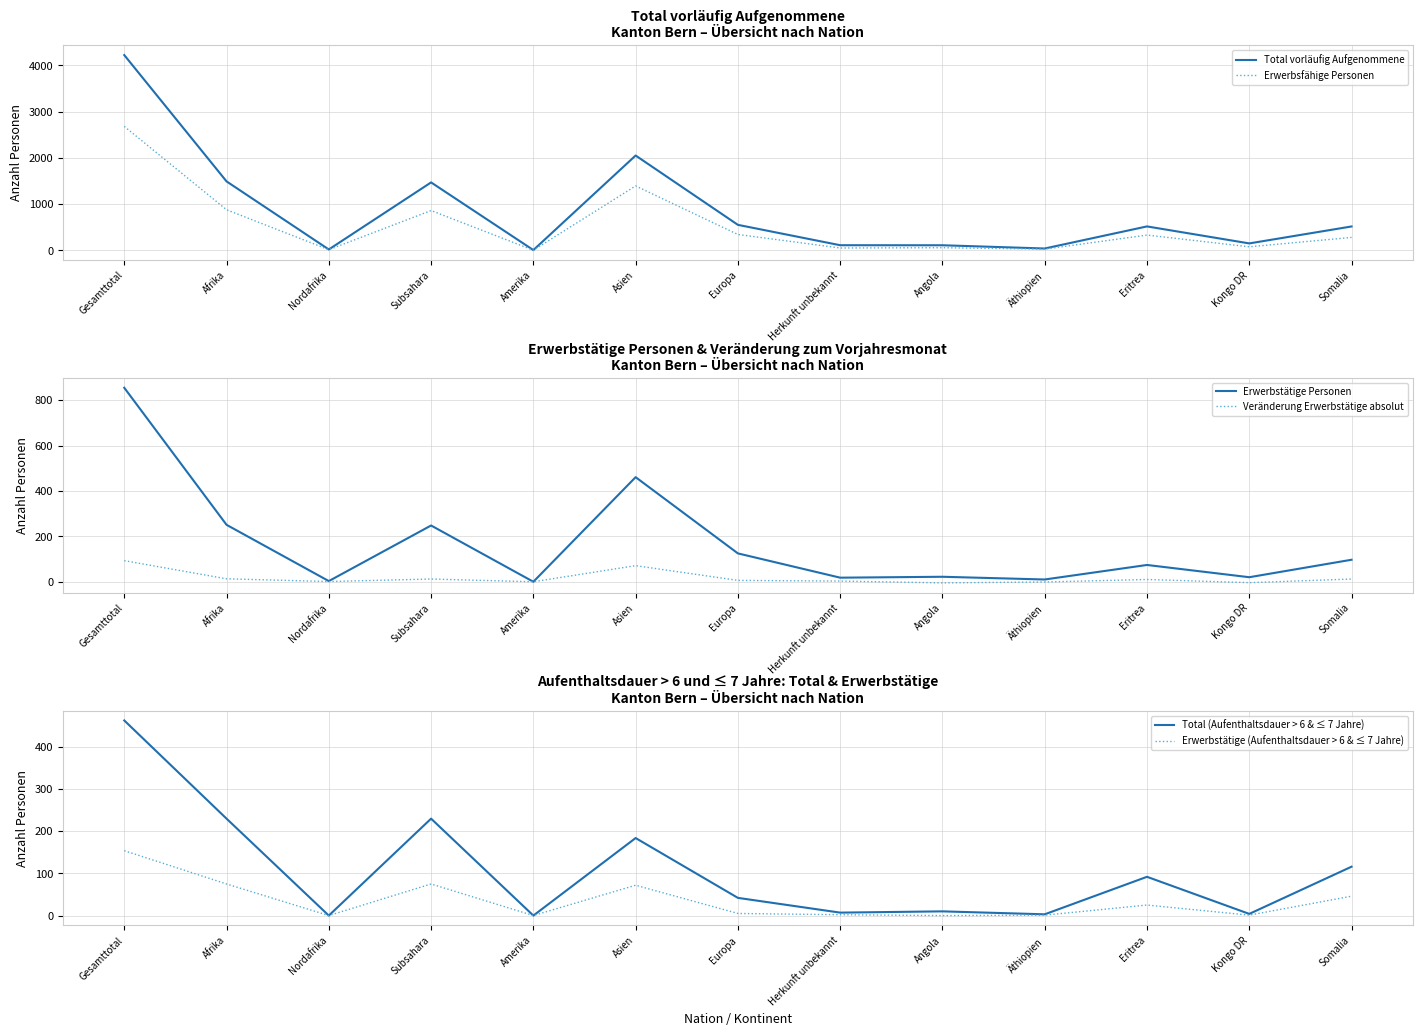

Which series has the widest spread of values?

Total vorläufig Aufgenommene